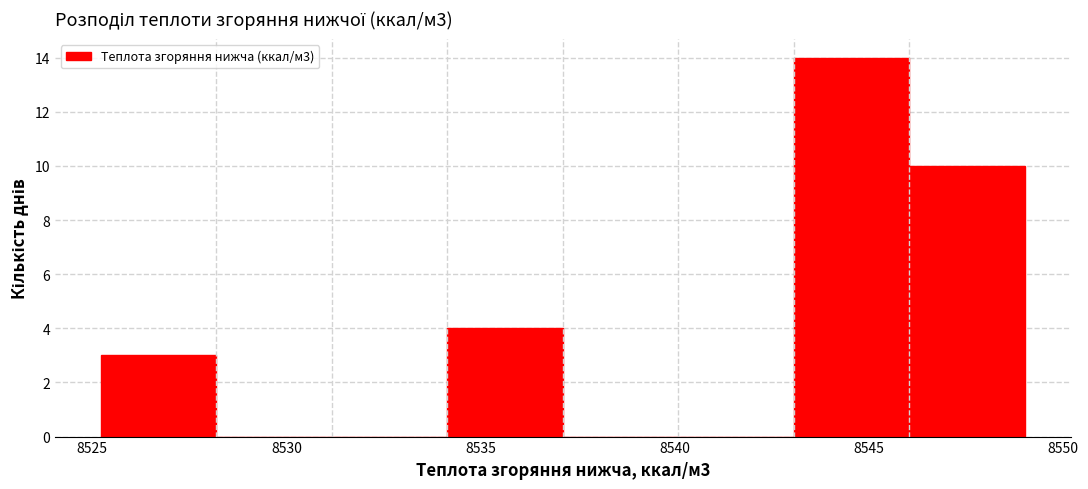

Which range on the x-axis has the tallest bar?

8543 to 8546